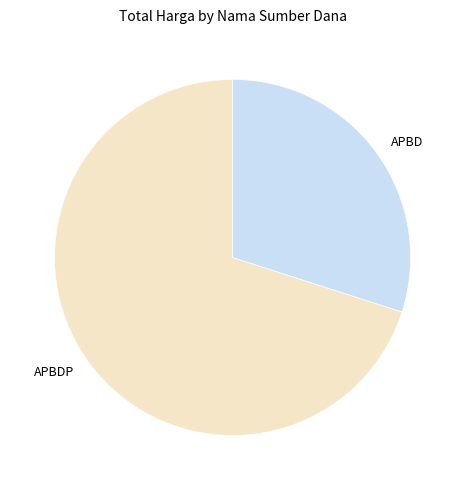

Is there any slice that represents more than half of the pie?

Yes